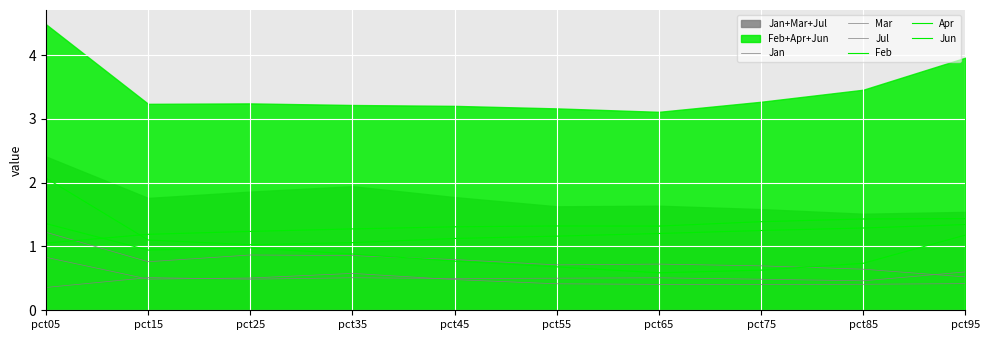

Reading right to left, what are all the values shown in this chart?

Jan: pct95=0.4	pct85=0.4	pct75=0.4	pct65=0.4	pct55=0.4	pct45=0.5	pct35=0.6	pct25=0.5	pct15=0.5	pct05=0.8
Mar: pct95=0.6	pct85=0.5	pct75=0.5	pct65=0.5	pct55=0.5	pct45=0.5	pct35=0.5	pct25=0.5	pct15=0.5	pct05=0.4
Jul: pct95=0.5	pct85=0.6	pct75=0.7	pct65=0.7	pct55=0.7	pct45=0.8	pct35=0.9	pct25=0.9	pct15=0.8	pct05=1.2
Feb: pct95=1.3	pct85=1.3	pct75=1.2	pct65=1.2	pct55=1.2	pct45=1.1	pct35=1.1	pct25=1.0	pct15=1.1	pct05=2.1
Apr: pct95=1.4	pct85=1.4	pct75=1.4	pct65=1.3	pct55=1.3	pct45=1.3	pct35=1.3	pct25=1.2	pct15=1.2	pct05=1.1
Jun: pct95=1.2	pct85=0.7	pct75=0.6	pct65=0.6	pct55=0.7	pct45=0.8	pct35=0.9	pct25=1.0	pct15=0.9	pct05=1.4